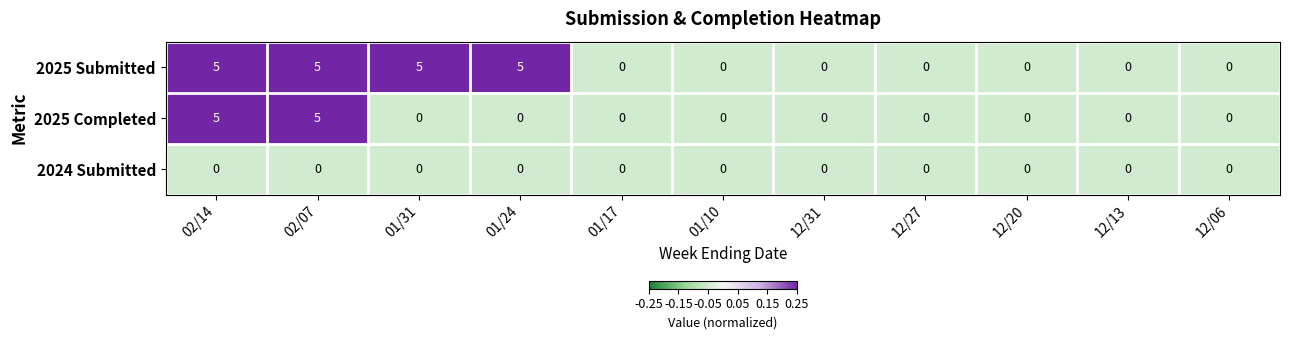

What is the difference between the 2025 Submitted values at 02/14 and 12/06?

5